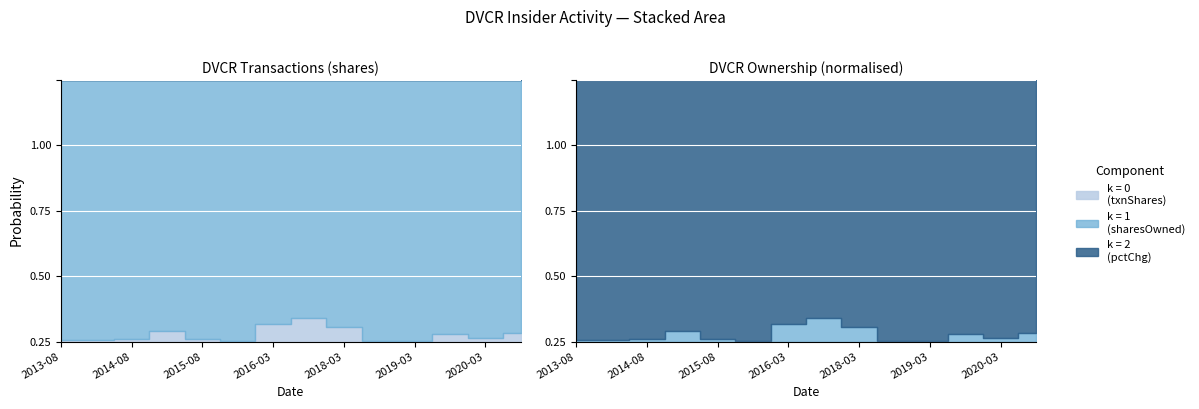

How many interior local valleys does the sharesOwnedFollowingTransaction series have?

4